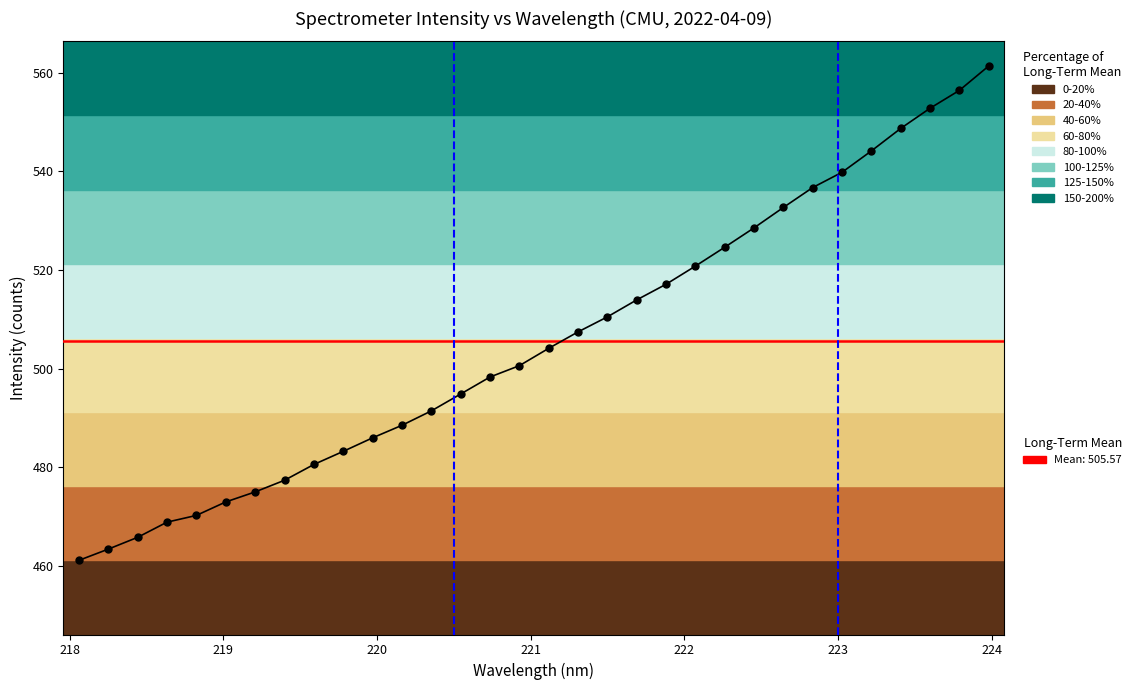

True or false: the data has more than 0 interior local peaks.

False